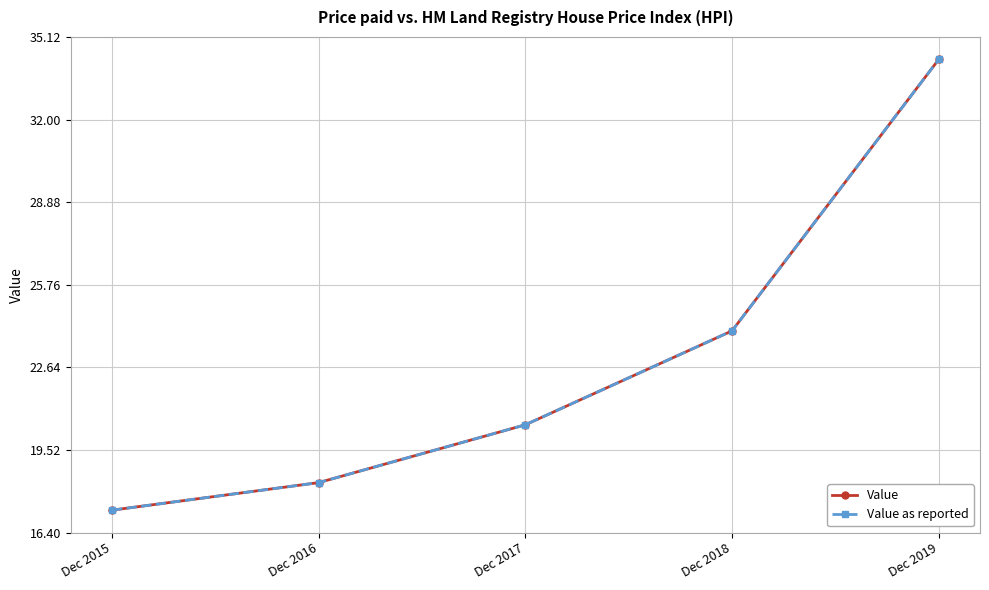

The value of Value at Dec 2018 is 24.0. True or false?

True